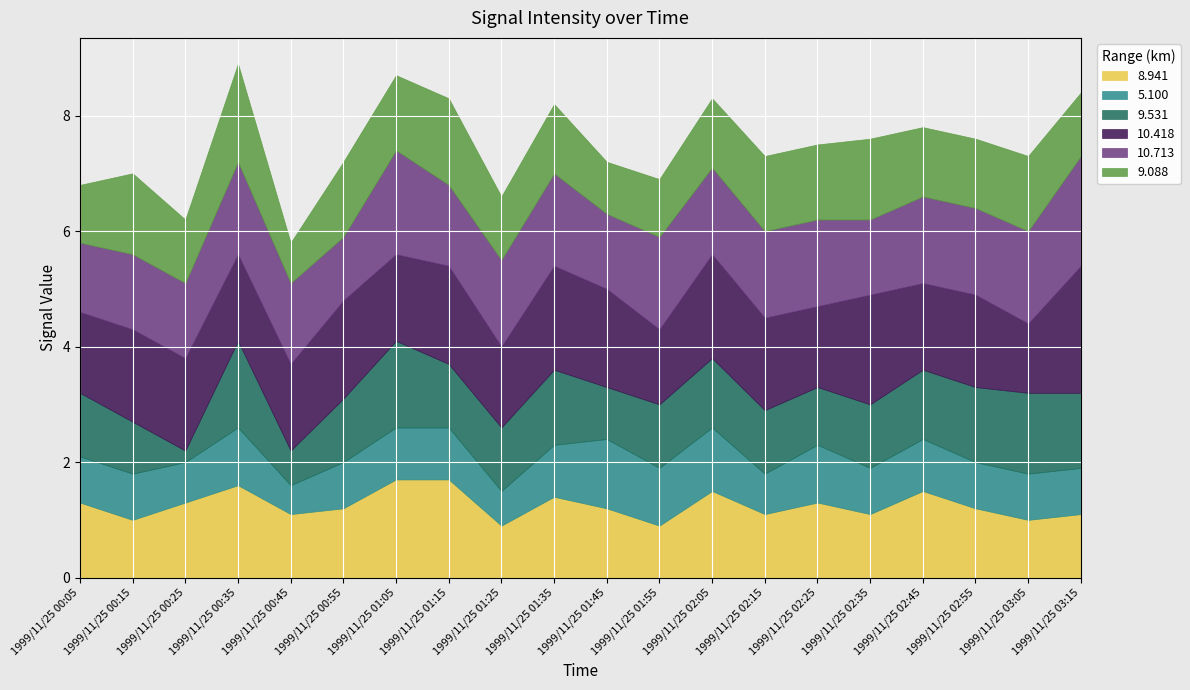

Which series has the widest spread of values?

9.531